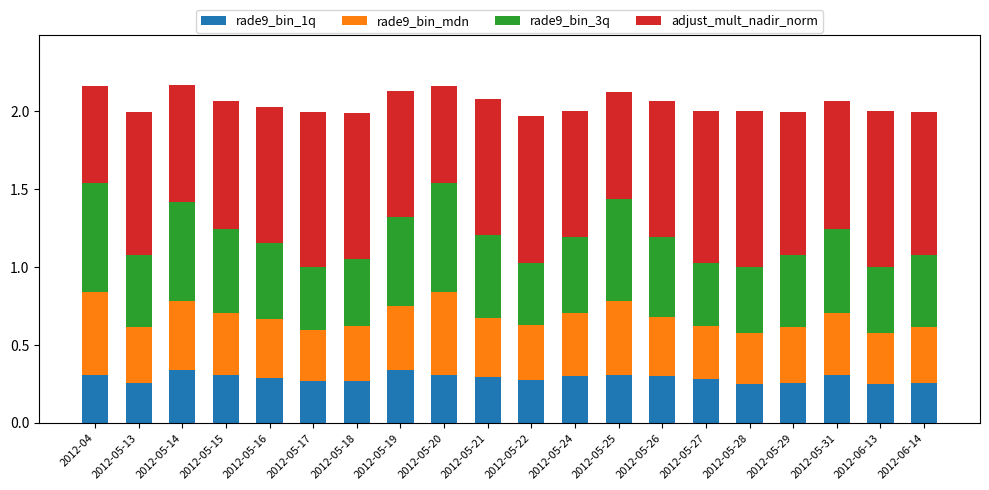

What is the total value across all series at 2012-05-31?

2.1